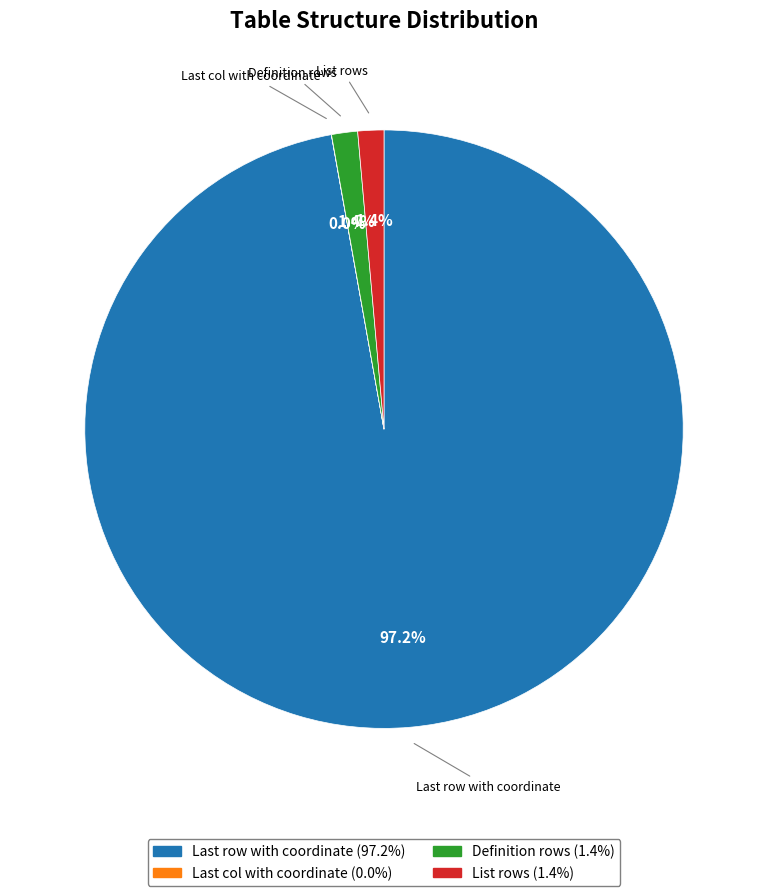

Which slice is the largest?

Last row with coordinate